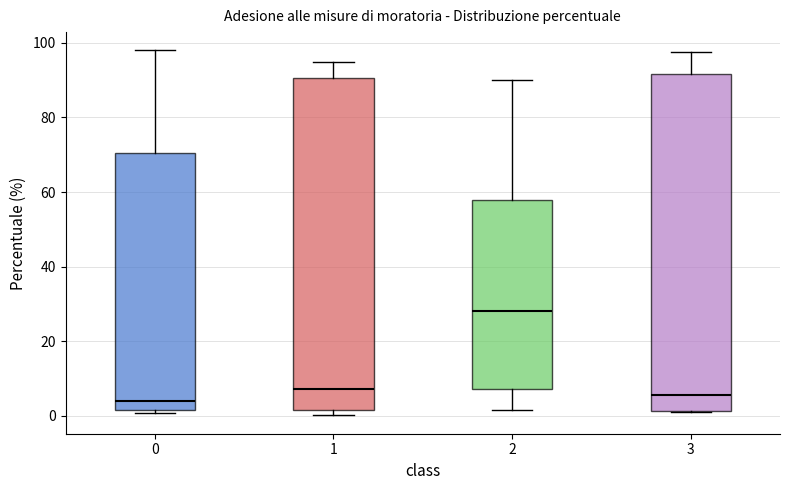

Reading left to right, read every box against the y-axis: the position of its median line, the range the box covers, and the ends of its whiskers. The values are not printed on the chart, so give them approximately, as read against the axis.

0: median 4, box 2 to 70, whiskers 0 to 98
1: median 8, box 2 to 90, whiskers 0 to 94
2: median 28, box 8 to 58, whiskers 2 to 90
3: median 6, box 2 to 92, whiskers 2 to 98